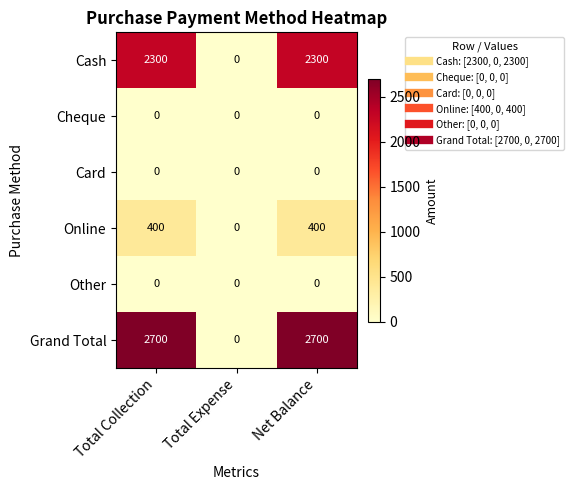

The Grand Total series shows 2700 at Total Collection. True or false?

True